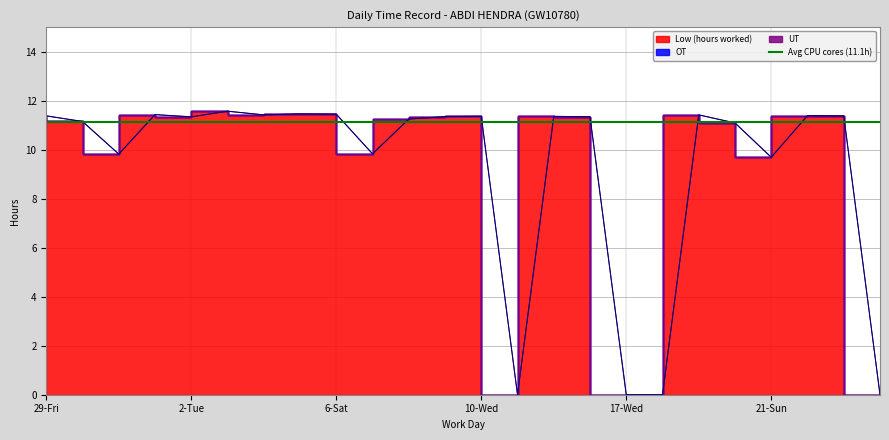

True or false: Low (hours) and UT cross at least once.

False